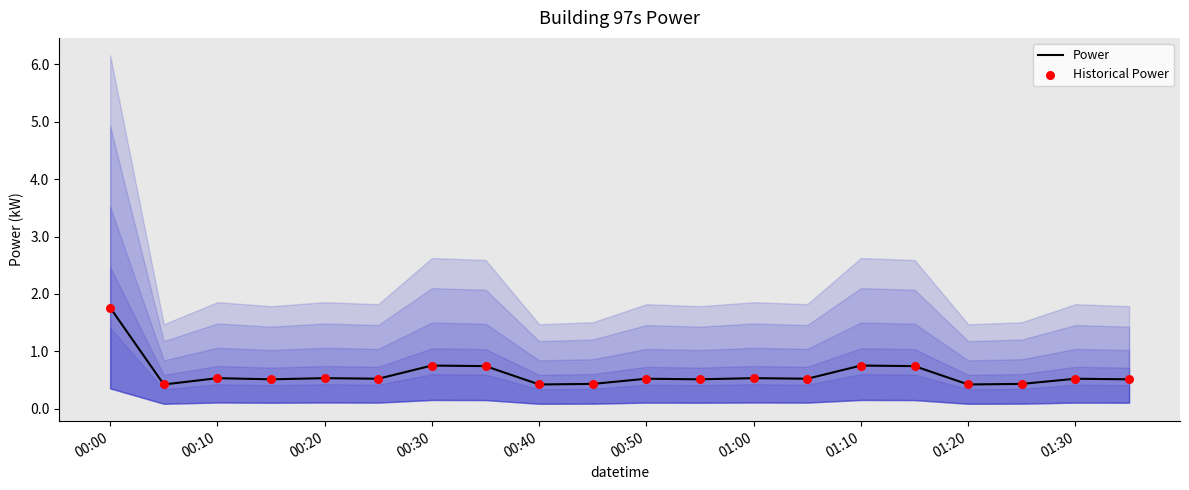

Which series has the largest total across all categories?

Power